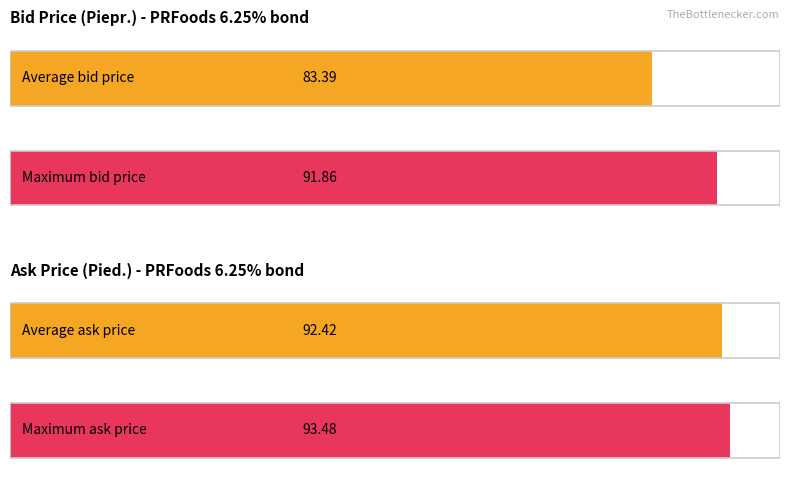

The value of Piepr. at 2024-05-14 is 39.6. True or false?

False